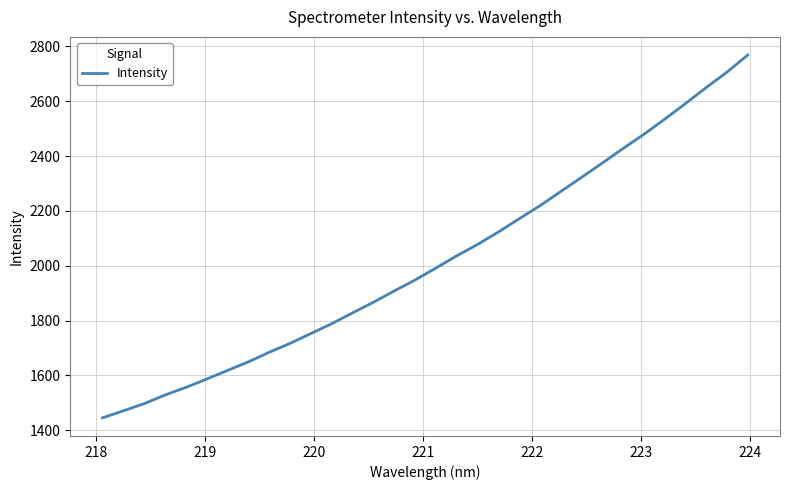

What is the greatest value displayed?

2768.2